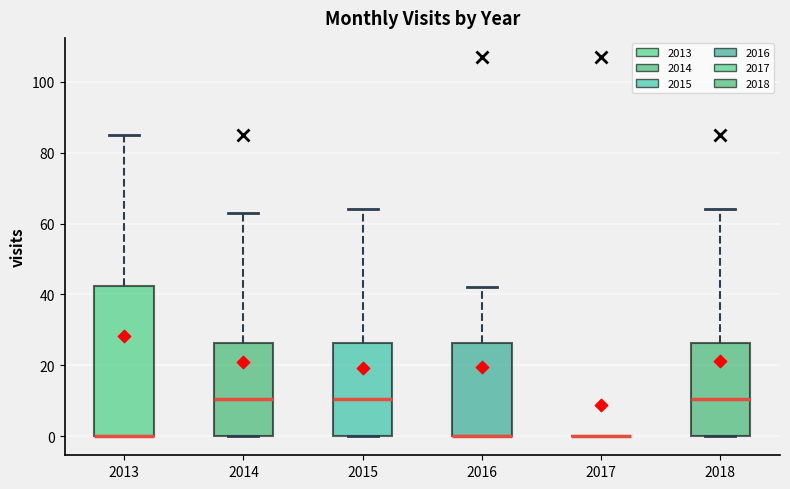

Reading left to right, read every box against the y-axis: the position of its median line, the range the box covers, and the ends of its whiskers. The values are not printed on the chart, so give them approximately, as read against the axis.

2013: median 0 (drawn on the box's lower edge), box 0 to 42, whiskers 0 to 86
2014: median 10, box 0 to 26, whiskers 0 to 64
2015: median 10, box 0 to 26, whiskers 0 to 64
2016: median 0 (drawn on the box's lower edge), box 0 to 26, whiskers 0 to 42
2017: box collapsed to a line at 0, whiskers 0 to 0
2018: median 10, box 0 to 26, whiskers 0 to 64